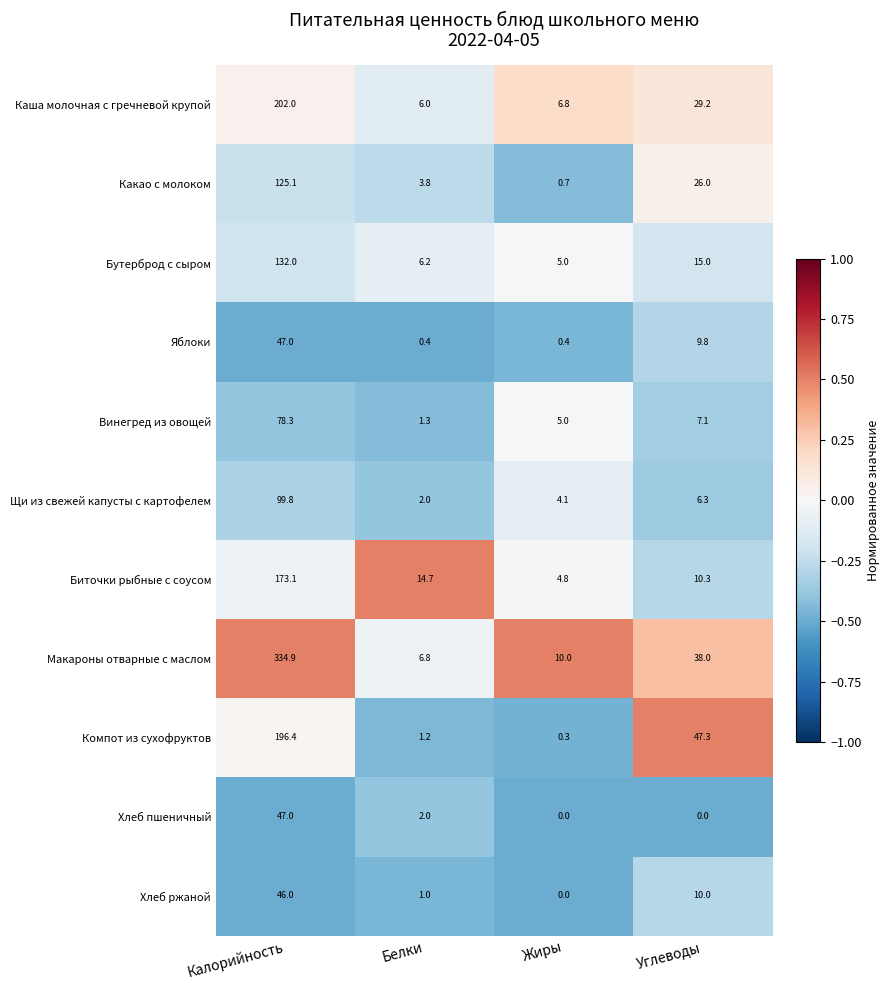

The Макароны отварные с маслом series shows 38.0 at Углеводы. True or false?

True